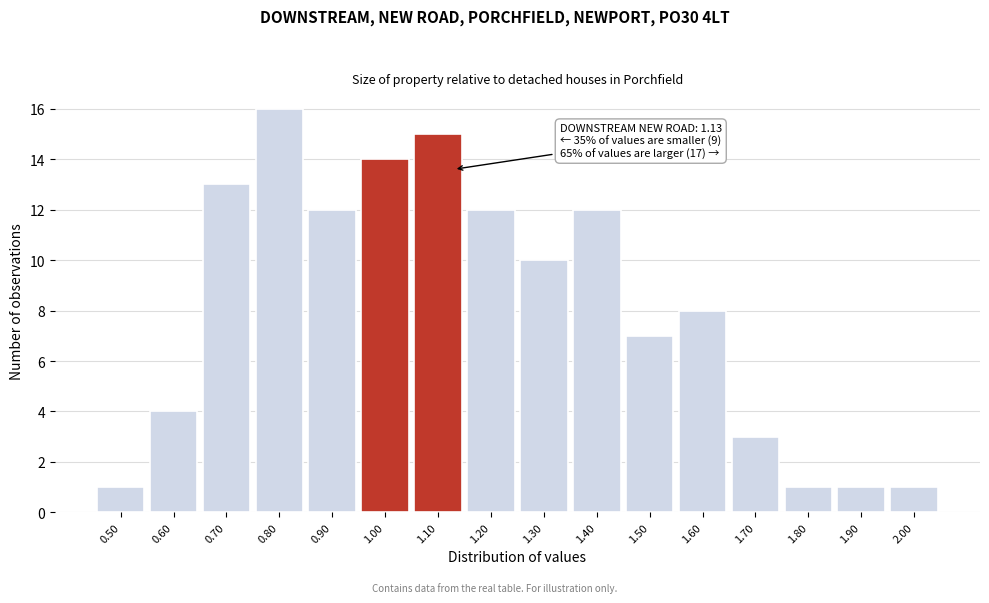

Reading right to left, list all the values displayed in this chart.

2.00=1	1.90=1	1.80=1	1.70=3	1.60=8	1.50=7	1.40=12	1.30=10	1.20=12	1.10=15	1.00=14	0.90=12	0.80=16	0.70=13	0.60=4	0.50=1